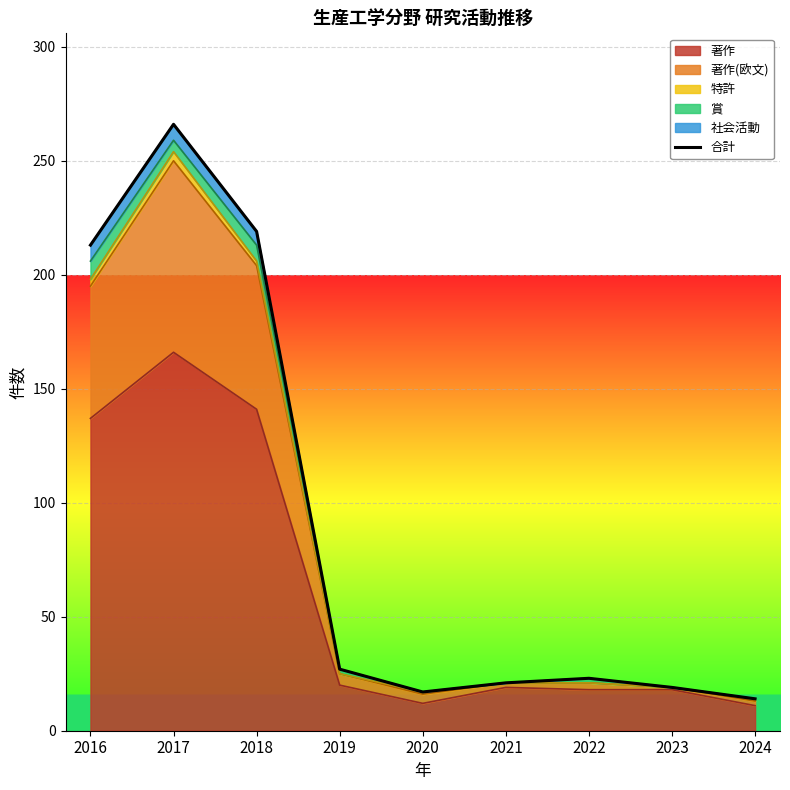

The 著作 series shows 18 at 2022. True or false?

True